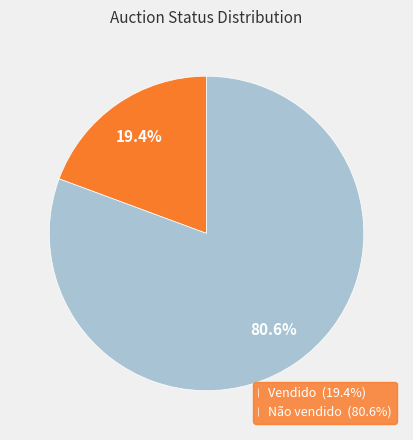

Does Não vendido represent more than half of the total?

Yes